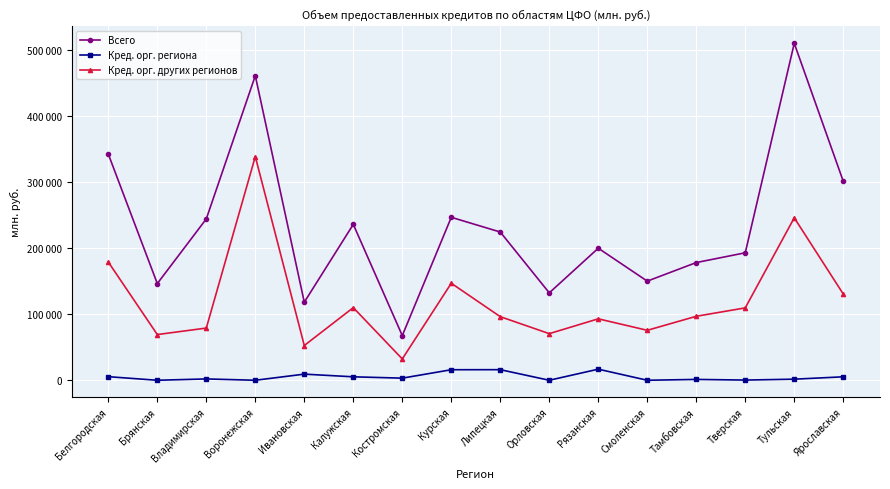

True or false: Кред. орг. других регионов and Кред. орг. региона cross at least once.

False